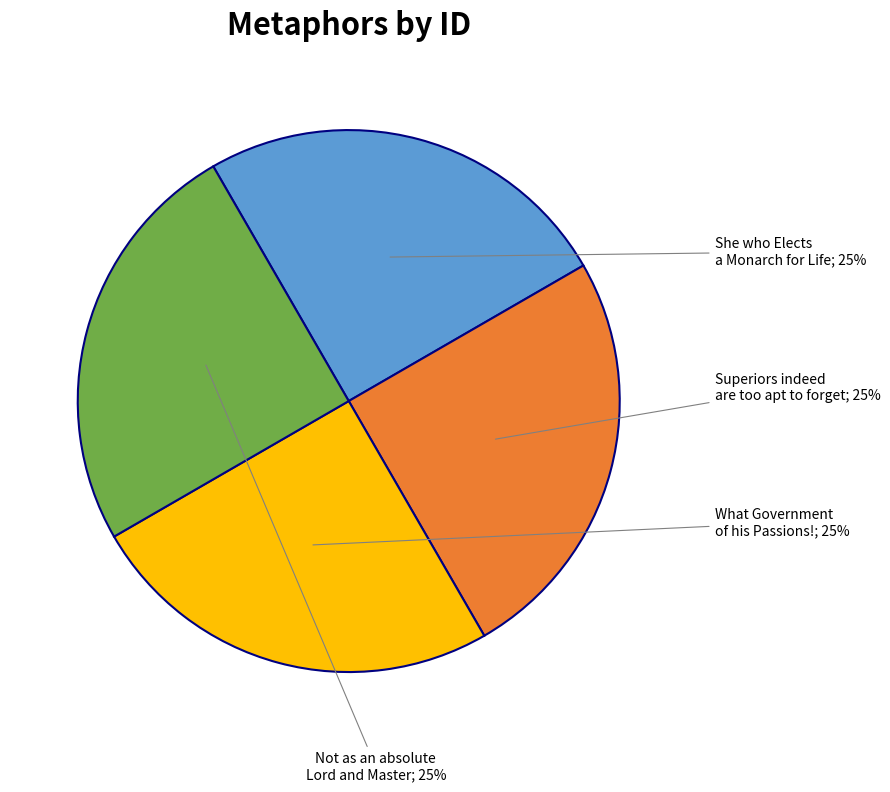

Is there any slice that represents more than half of the pie?

No